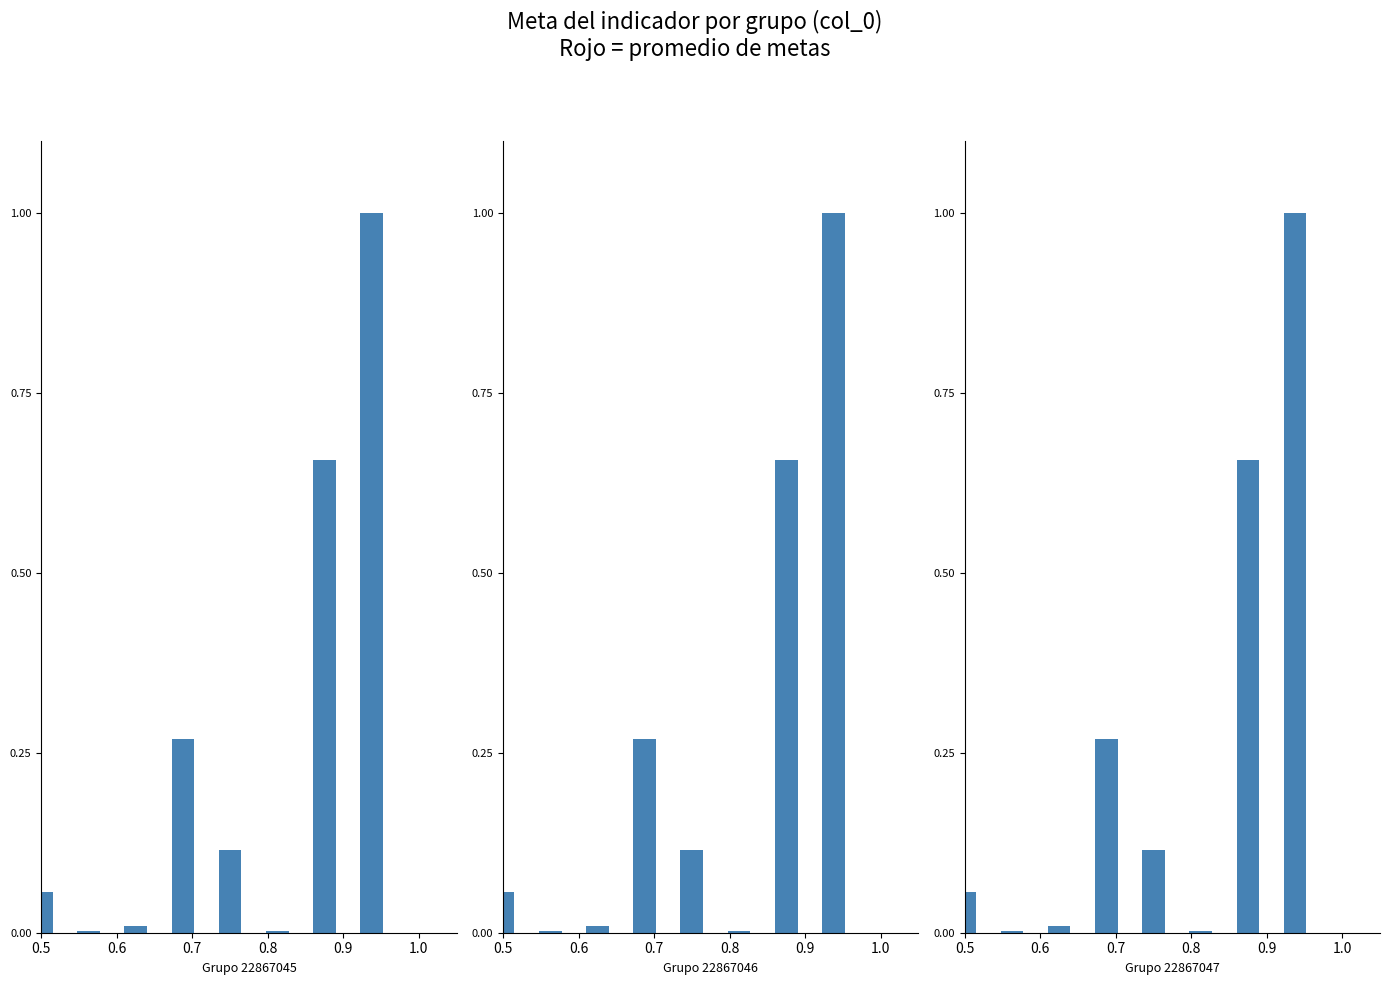

Which series has the largest total across all categories?

22867045